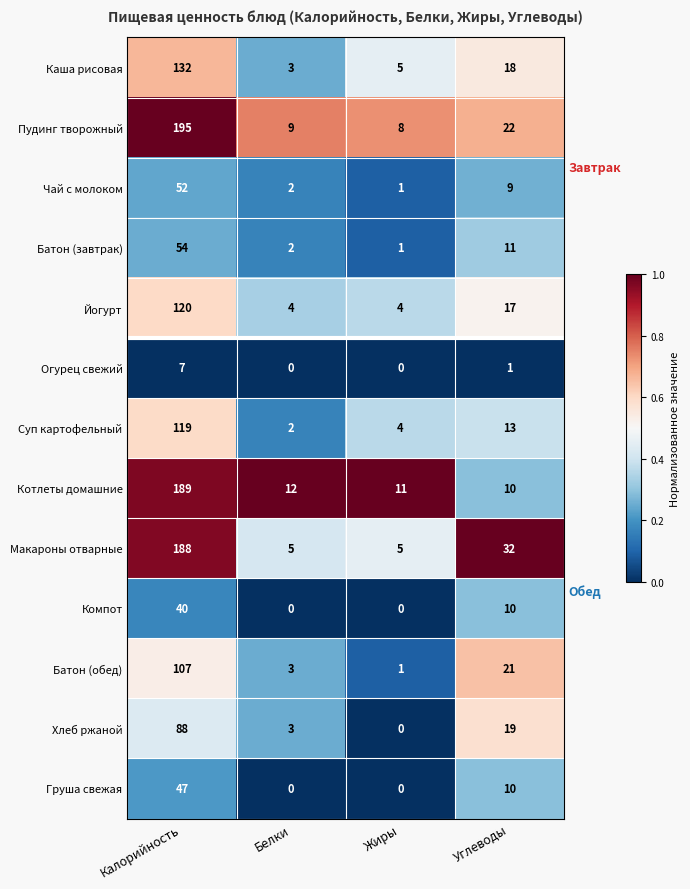

What is the sum of all Макароны отварные values?

230